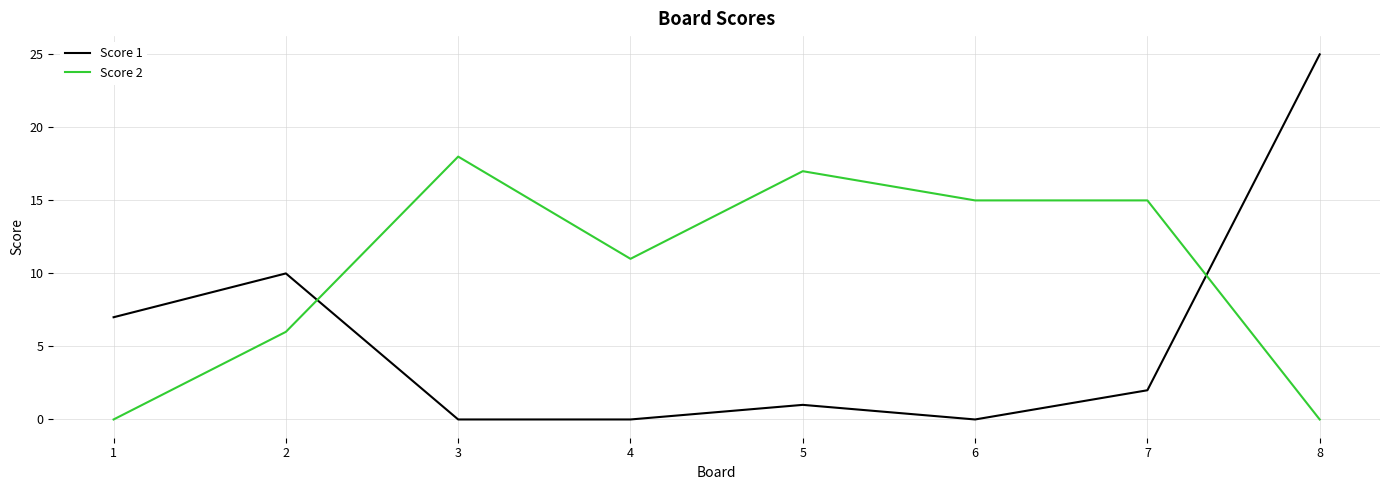

Between 4 and 8, which series saw the biggest shift?

Score 1